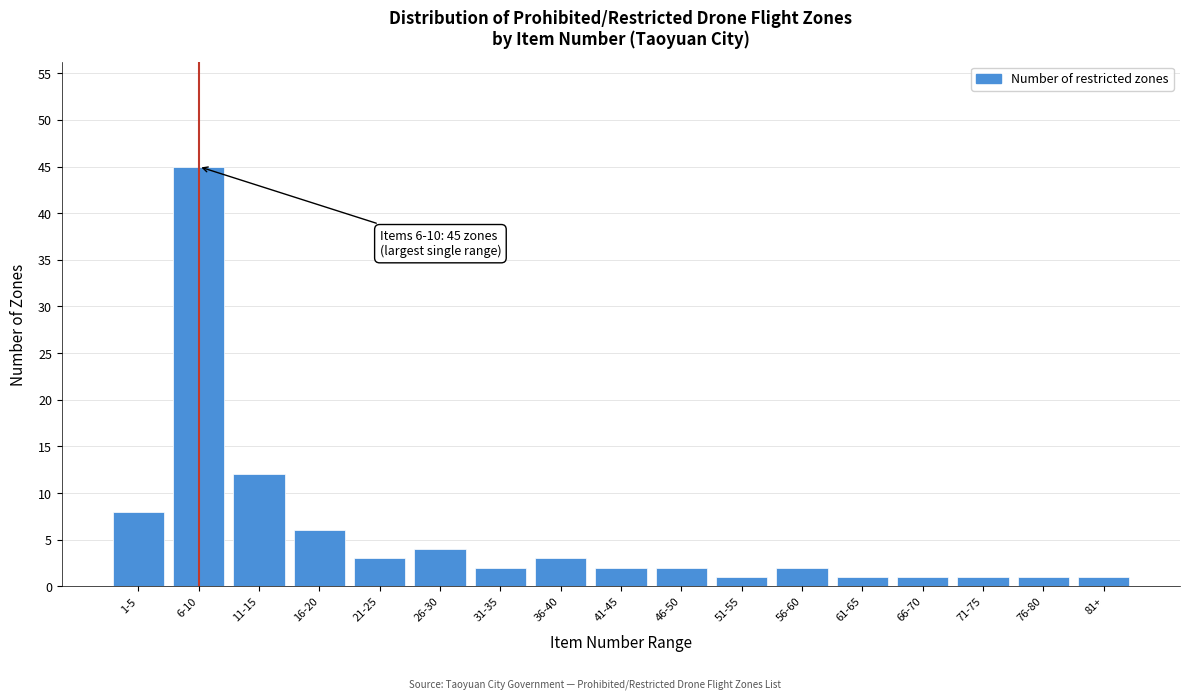

Reading left to right, list all the values displayed in this chart.

1-5=8	6-10=45	11-15=12	16-20=6	21-25=3	26-30=4	31-35=2	36-40=3	41-45=2	46-50=2	51-55=1	56-60=2	61-65=1	66-70=1	71-75=1	76-80=1	81+=1